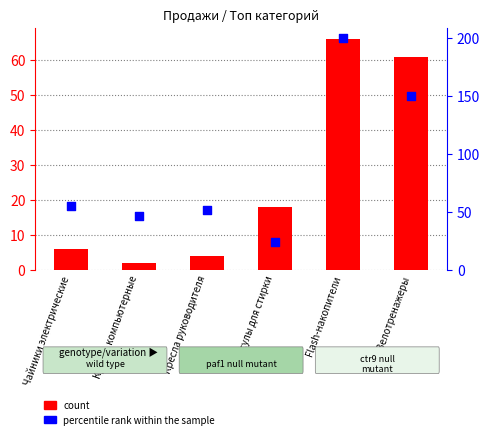

Which series has the largest total across all categories?

percentile rank within the sample